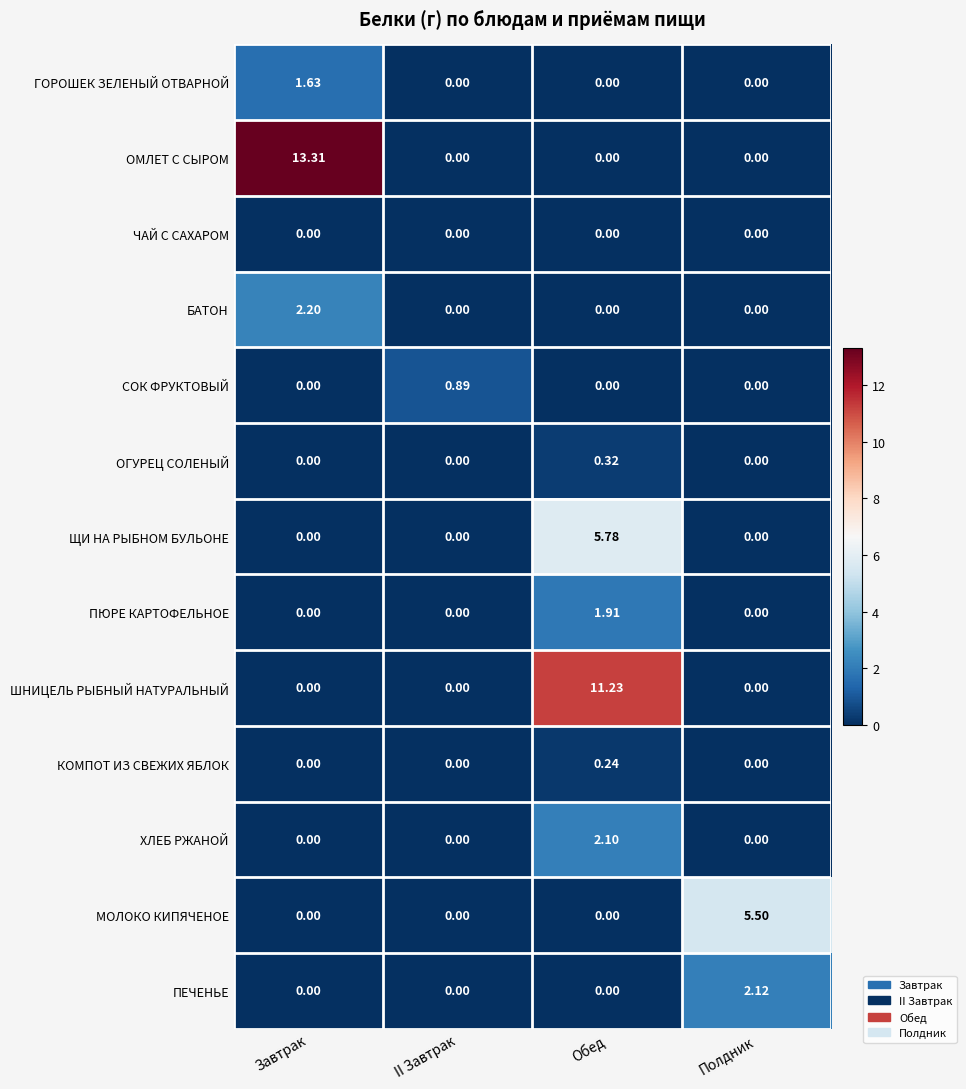

Rank the series by their maximum value, from highest to lowest.

ОМЛЕТ С СЫРОМ, ШНИЦЕЛЬ РЫБНЫЙ НАТУРАЛЬНЫЙ, ЩИ НА РЫБНОМ БУЛЬОНЕ, МОЛОКО КИПЯЧЕНОЕ, БАТОН, ПЕЧЕНЬЕ, ХЛЕБ РЖАНОЙ, ПЮРЕ КАРТОФЕЛЬНОЕ, ГОРОШЕК ЗЕЛЕНЫЙ ОТВАРНОЙ, СОК ФРУКТОВЫЙ, ОГУРЕЦ СОЛЕНЫЙ, КОМПОТ ИЗ СВЕЖИХ ЯБЛОК, ЧАЙ С САХАРОМ